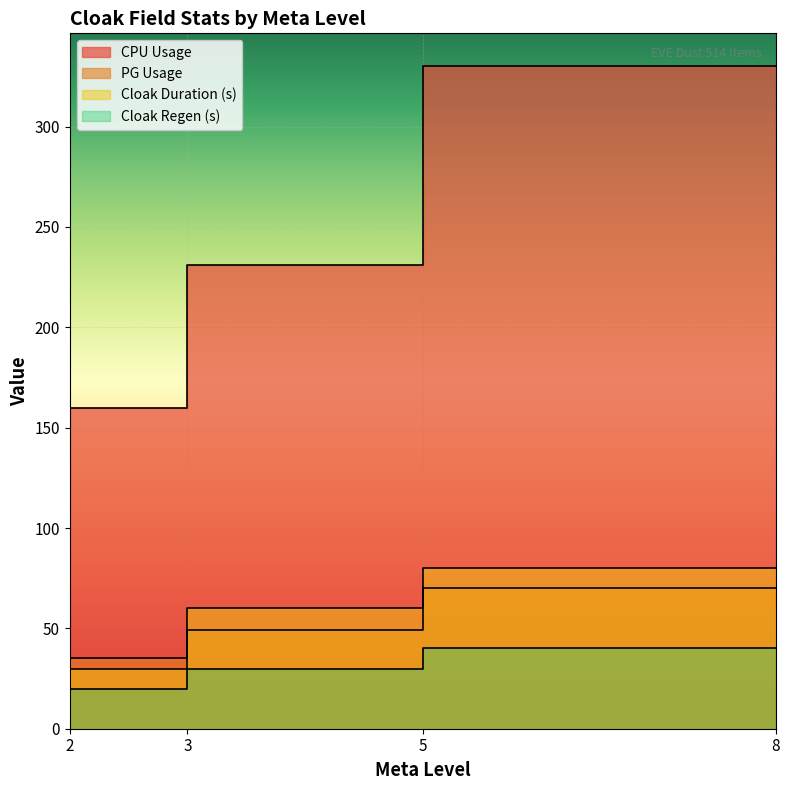

What value does the Cloak Duration (s) series have at 5, to the nearest 10?

80